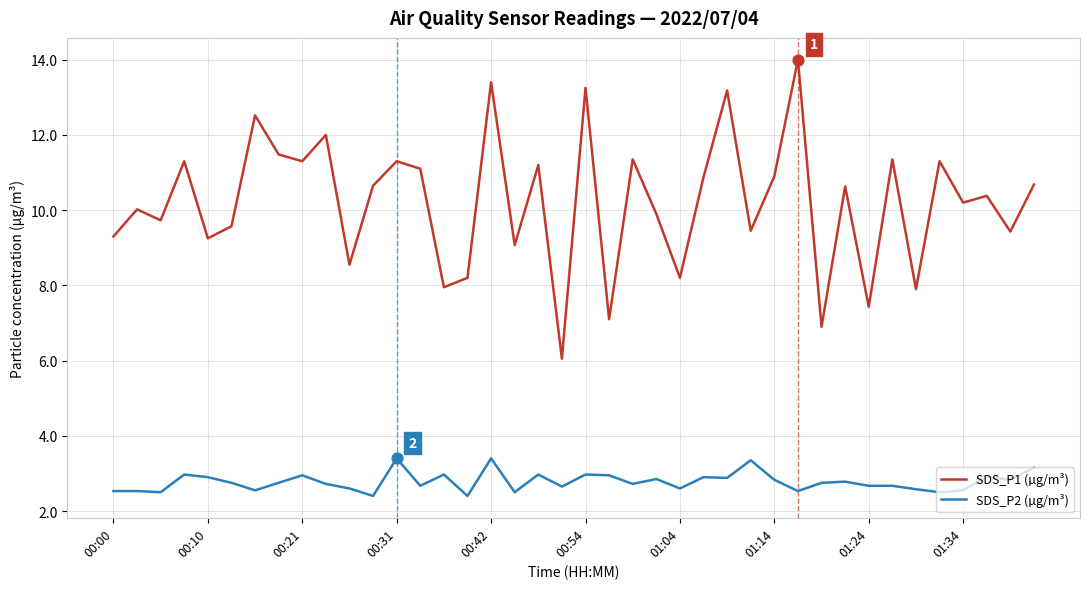

What are all the series names shown in the legend?

SDS_P1 (µg/m³), SDS_P2 (µg/m³)